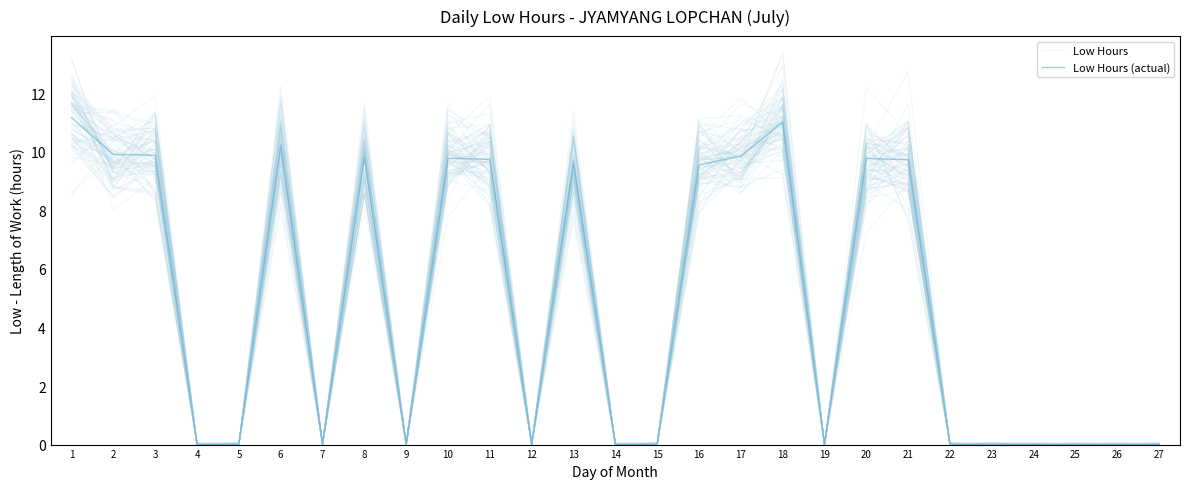

Which series has the largest range (max minus min)?

Low Hours